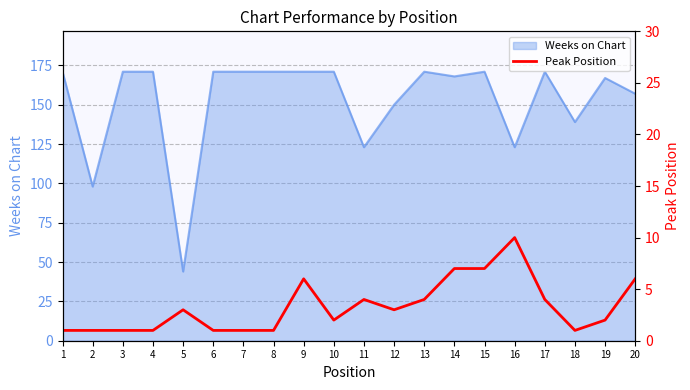

The Weeks on Chart series shows 171 at 13. True or false?

True